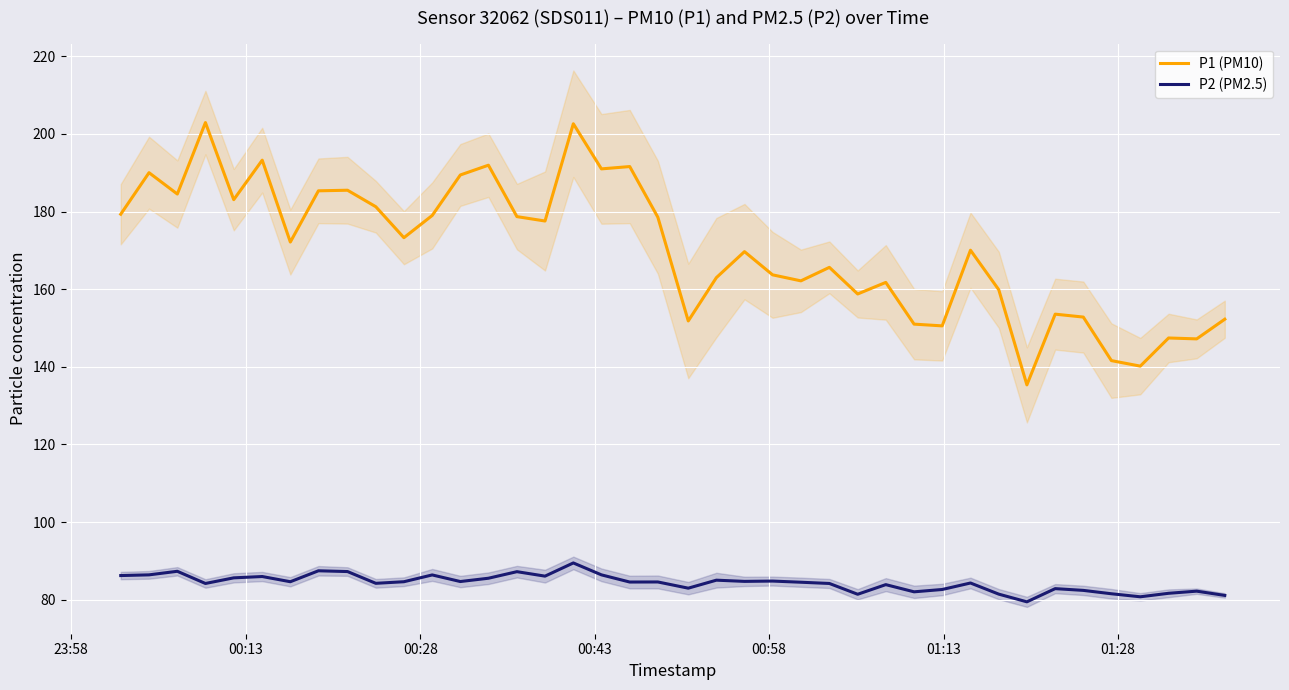

What is the maximum value for P2 (PM2.5)?

89.5